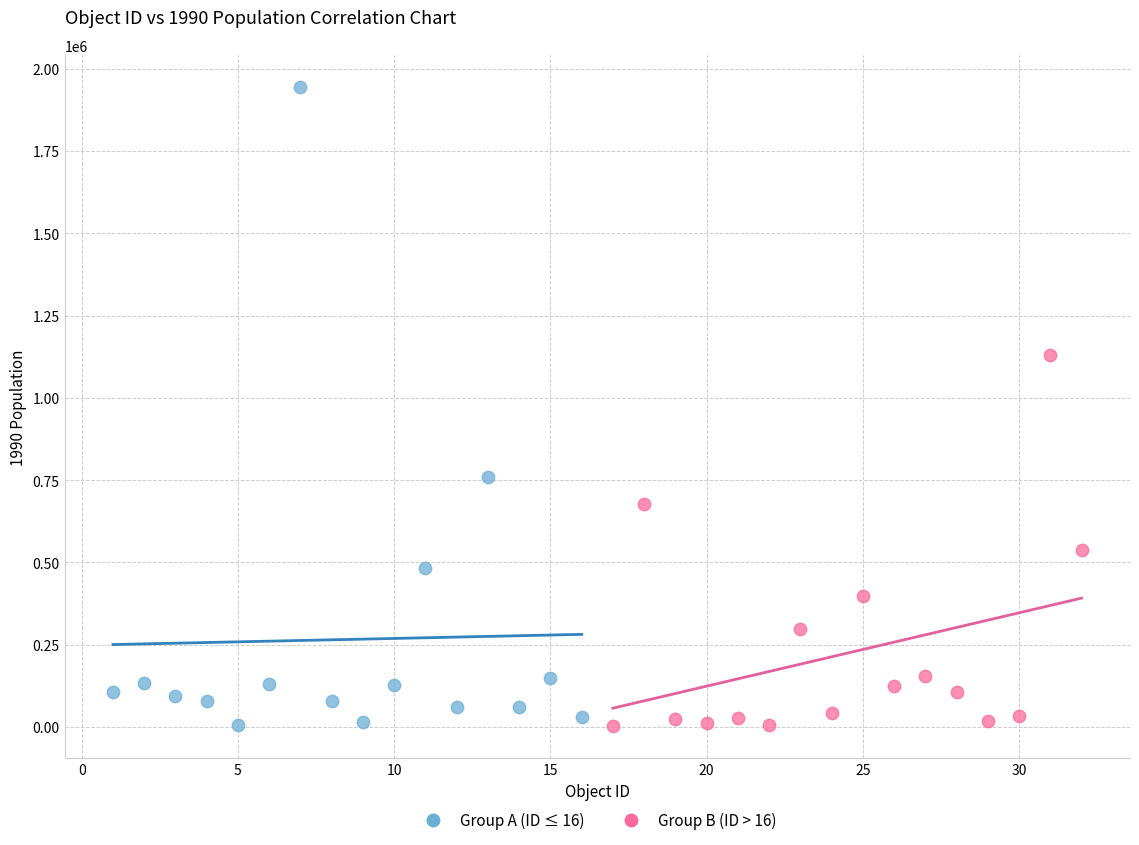

Which series has the largest Y range (max minus min)?

Group A (ID ≤ 16)